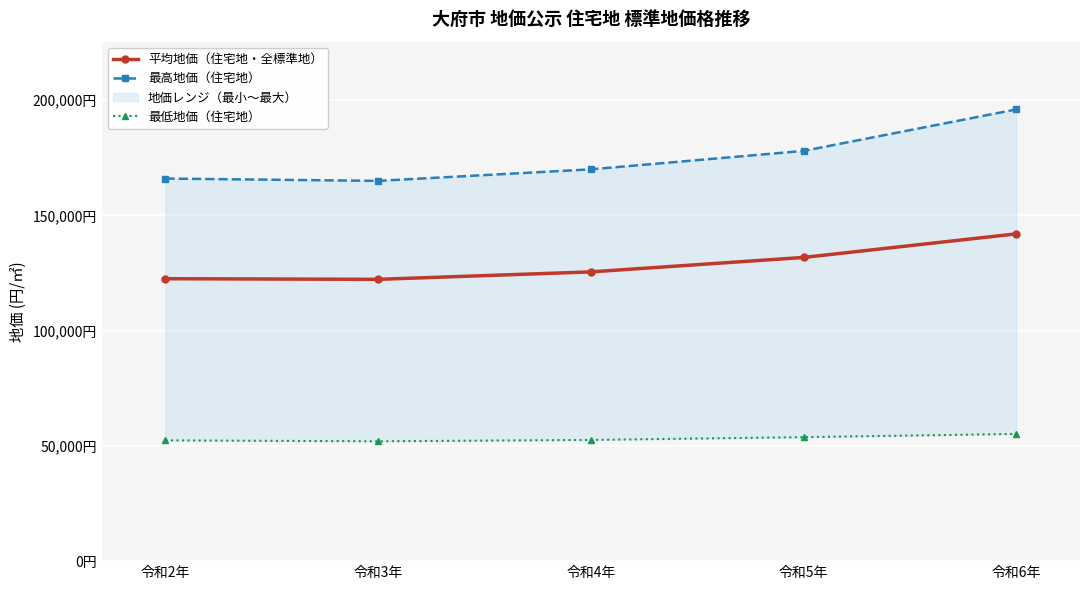

How many lines are shown in the chart?

3